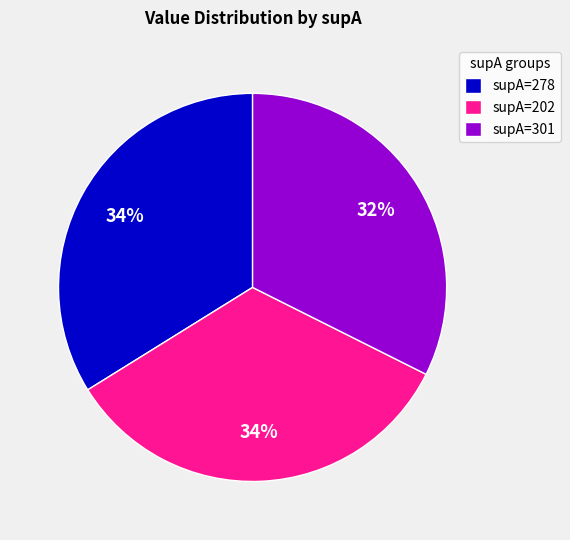

To the nearest percent, what is the combined percentage of supA=202 and supA=301?

66%